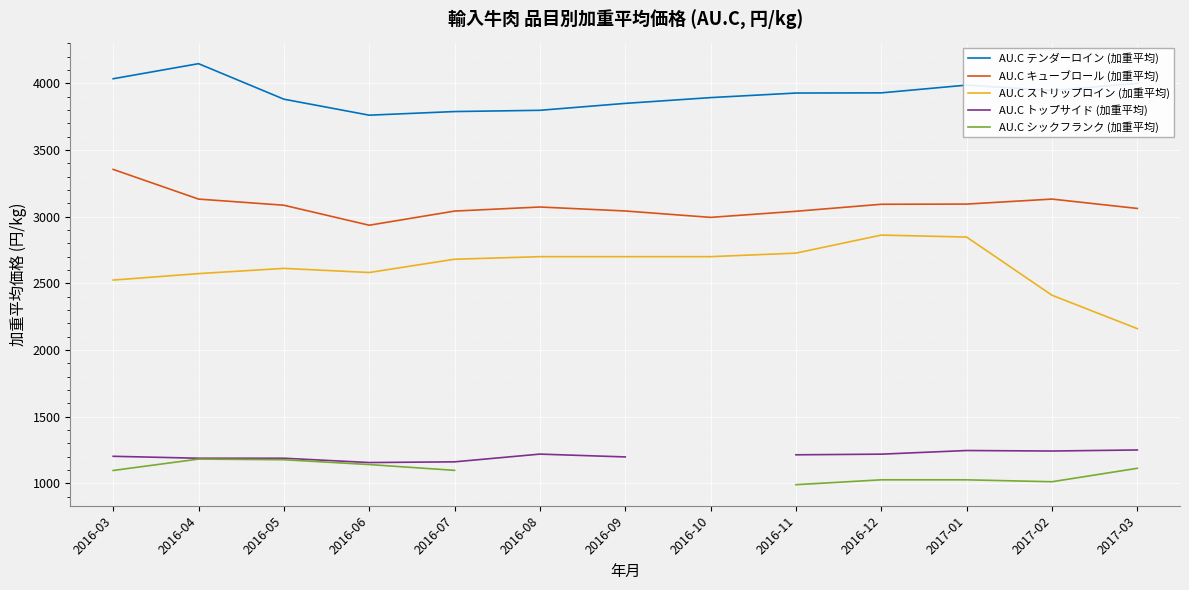

How many distinct data groups are displayed?

5